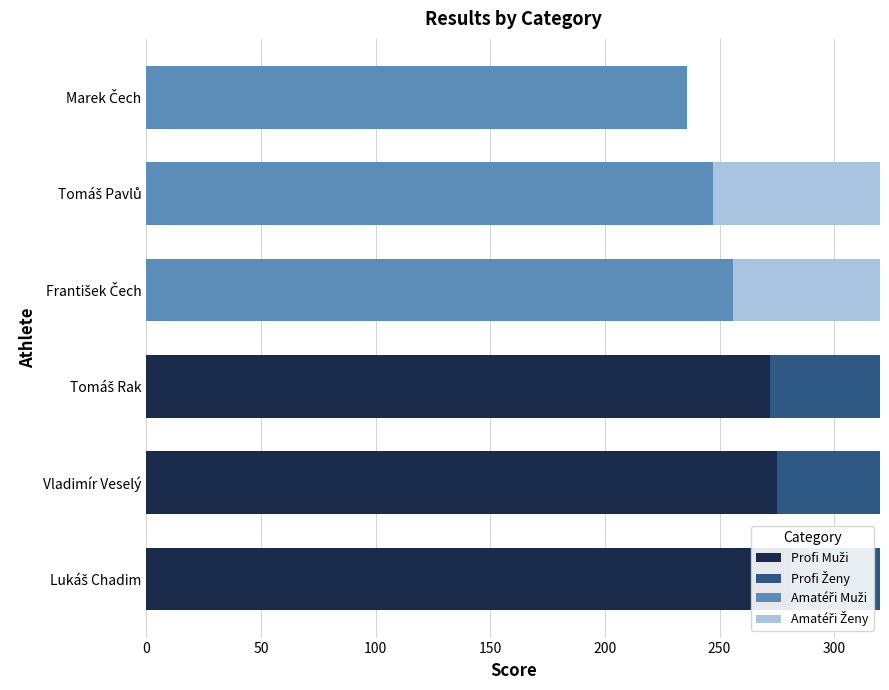

Reading right to left, transcribe all the data shown in this chart.

Profi Muži: 0	0	0	272	275	281
Profi Ženy: 0	0	0	252	253	261
Amatéři Muži: 236	247	256	0	0	0
Amatéři Ženy: 0	106	136	0	0	0